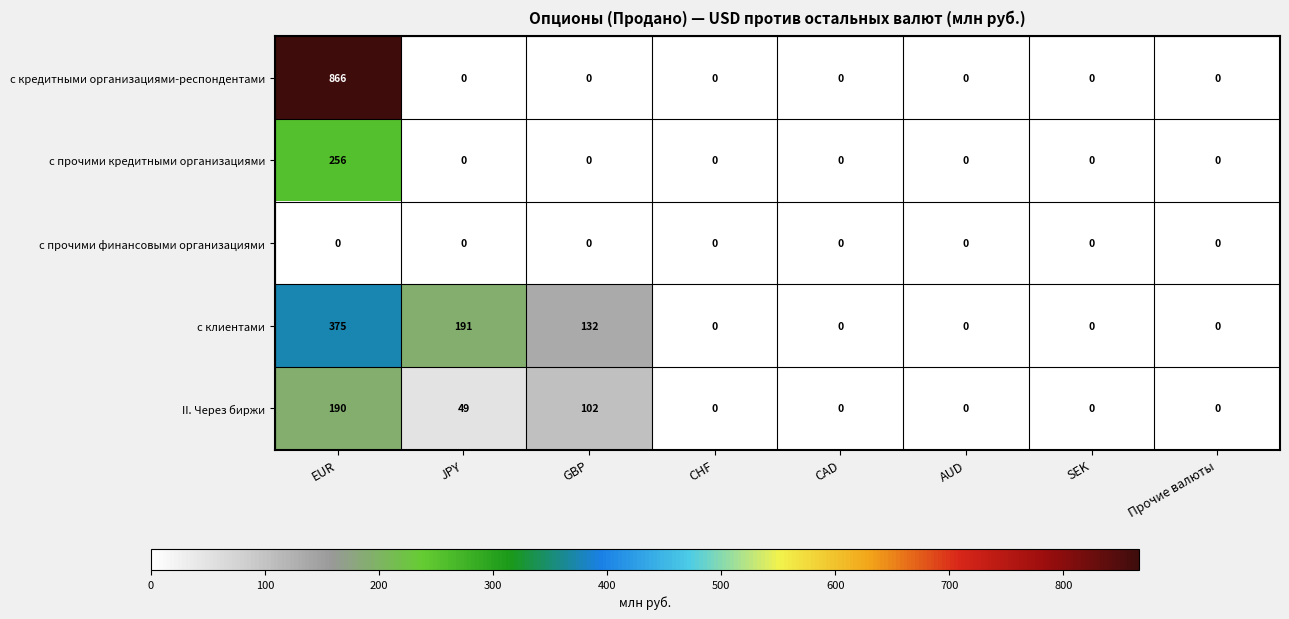

The с прочими кредитными организациями series shows 0 at AUD. True or false?

True